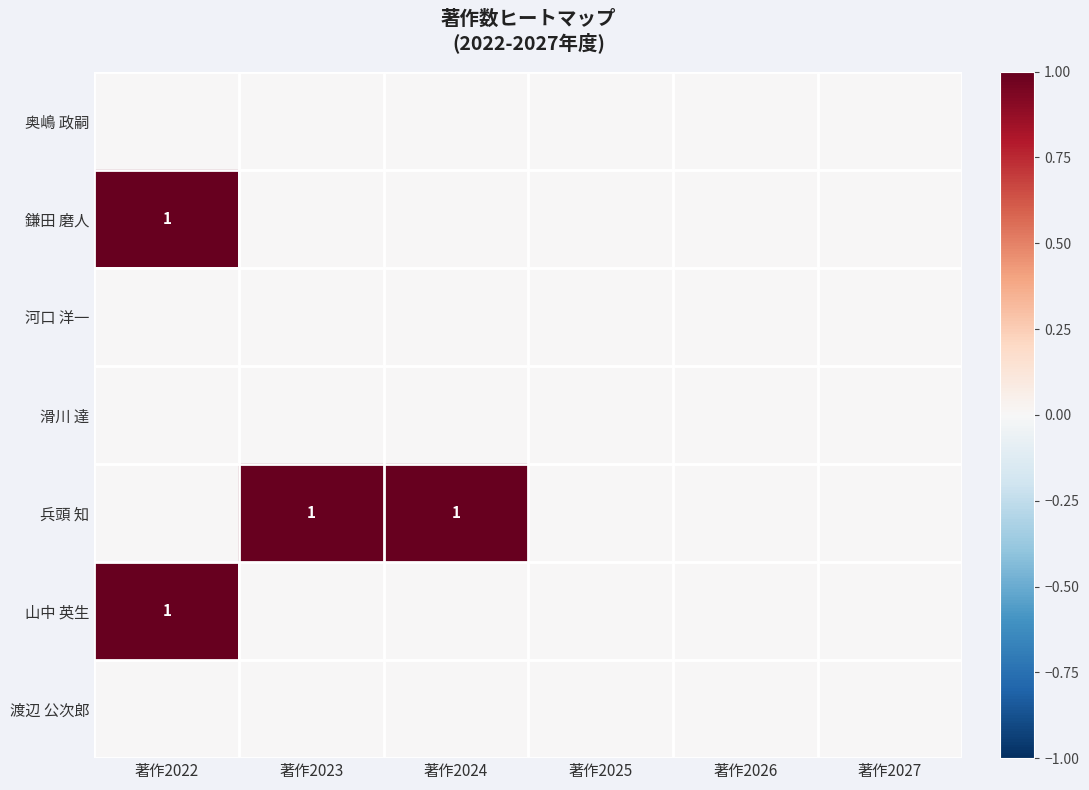

The value of 兵頭 知 at 著作2023 is 1. True or false?

True